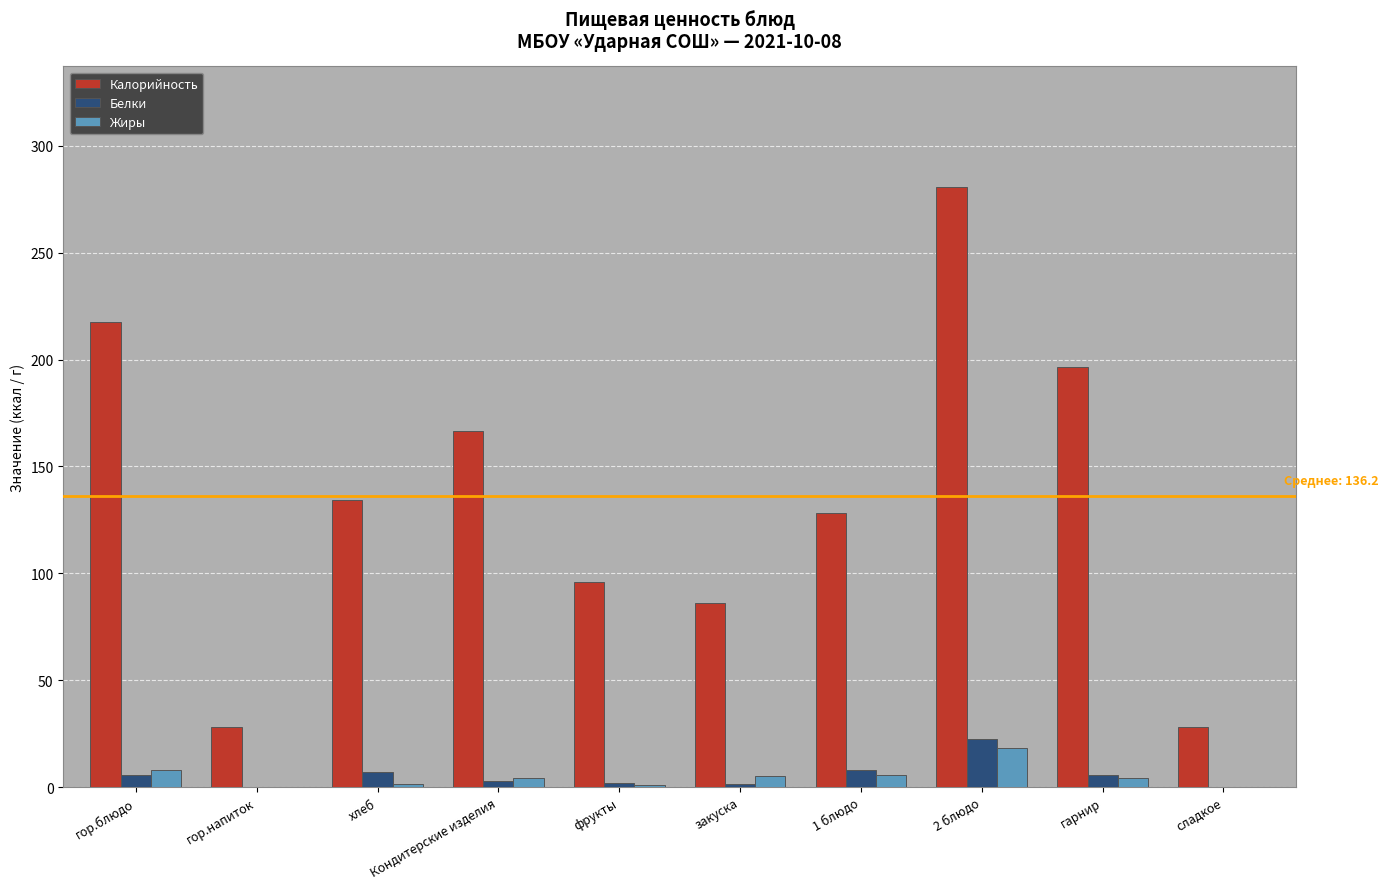

At which label does Жиры first exceed 4?

гор.блюдо